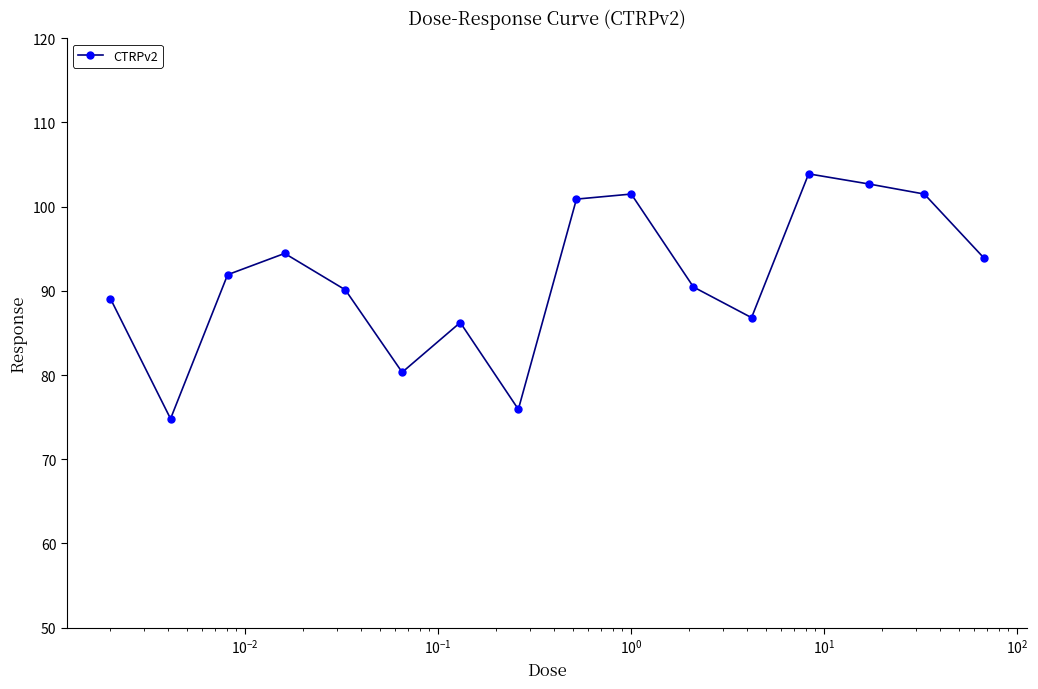

True or false: there are more than 0 points higher than both neighbors.

True